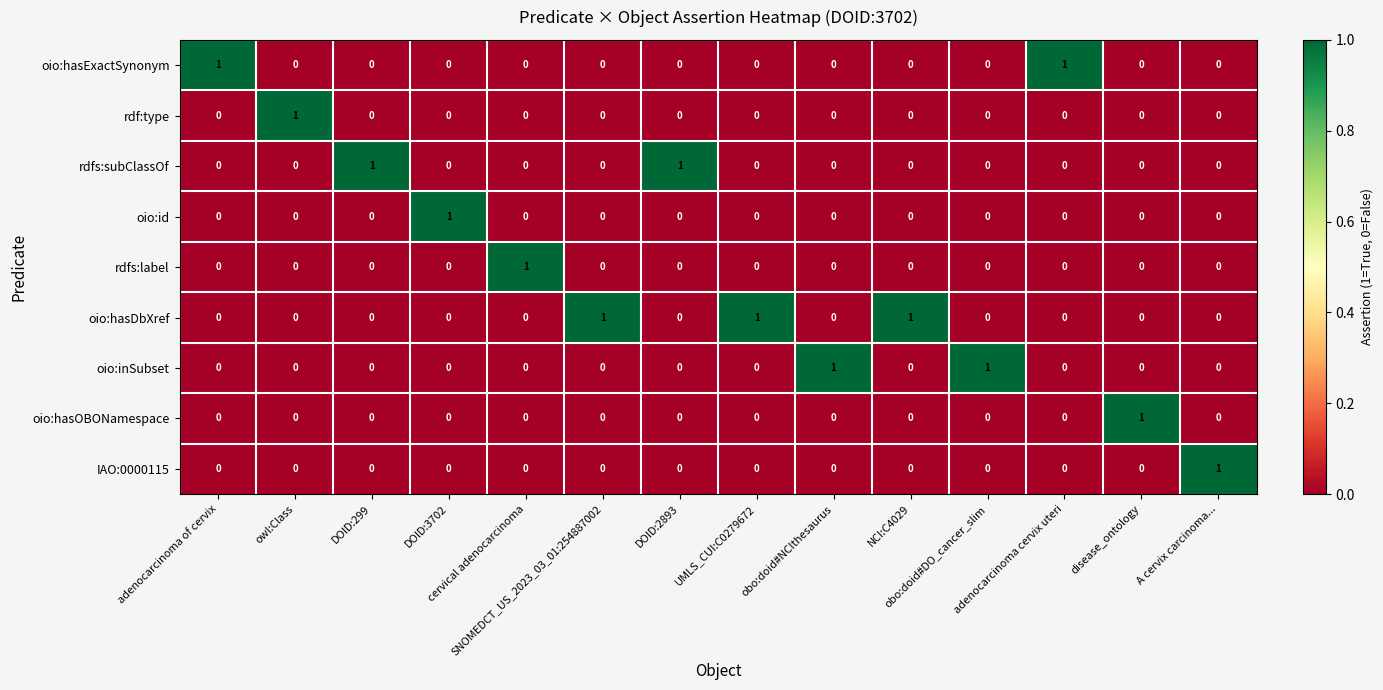

What is the difference between the highest and lowest values at DOID:299?

1